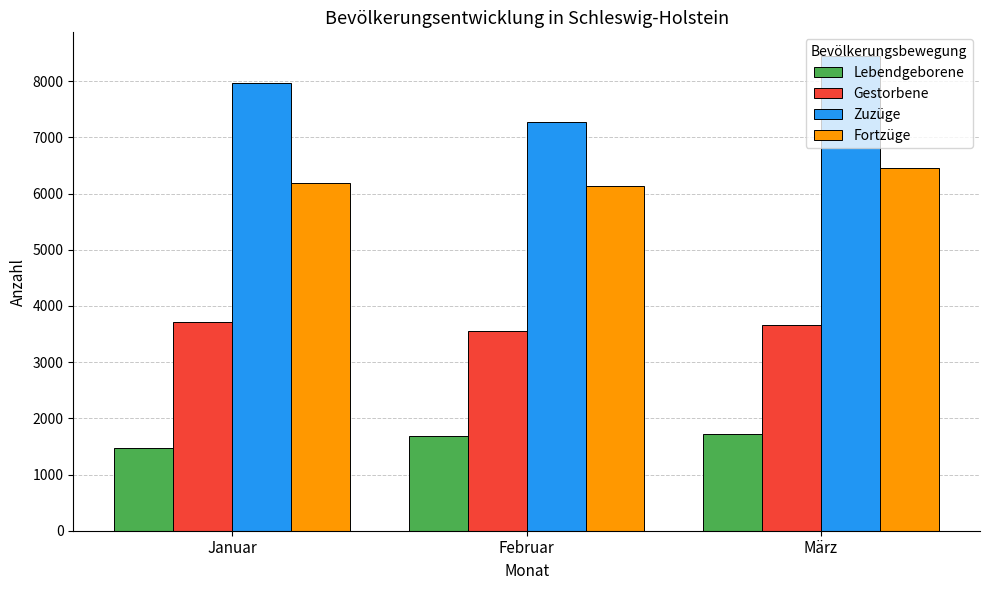

At which label is Zuzüge closest to 7858?

Januar